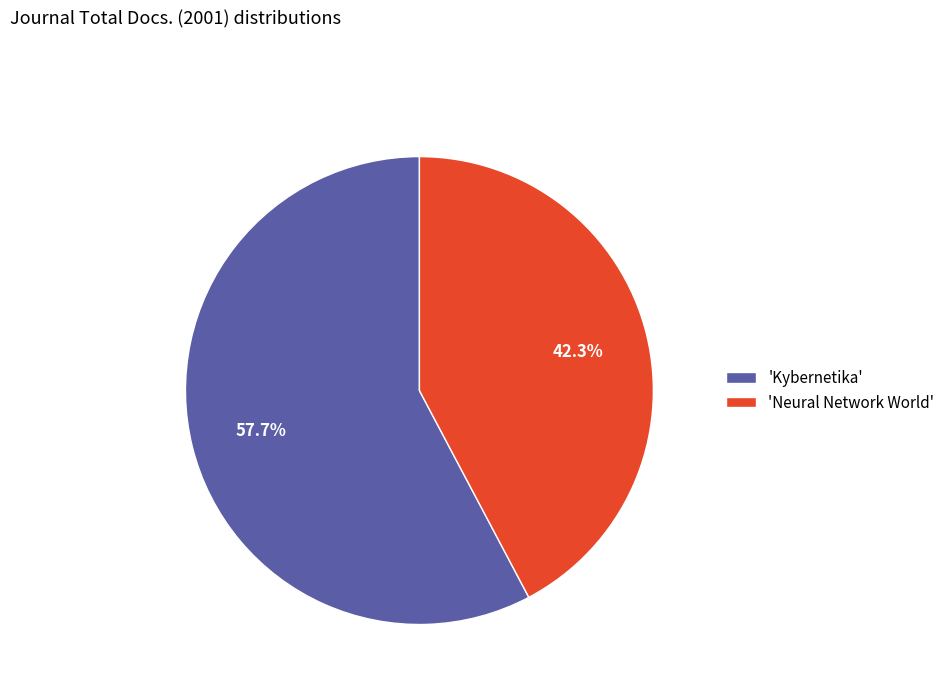

Rank the categories by value from highest to lowest.

'Kybernetika', 'Neural Network World'